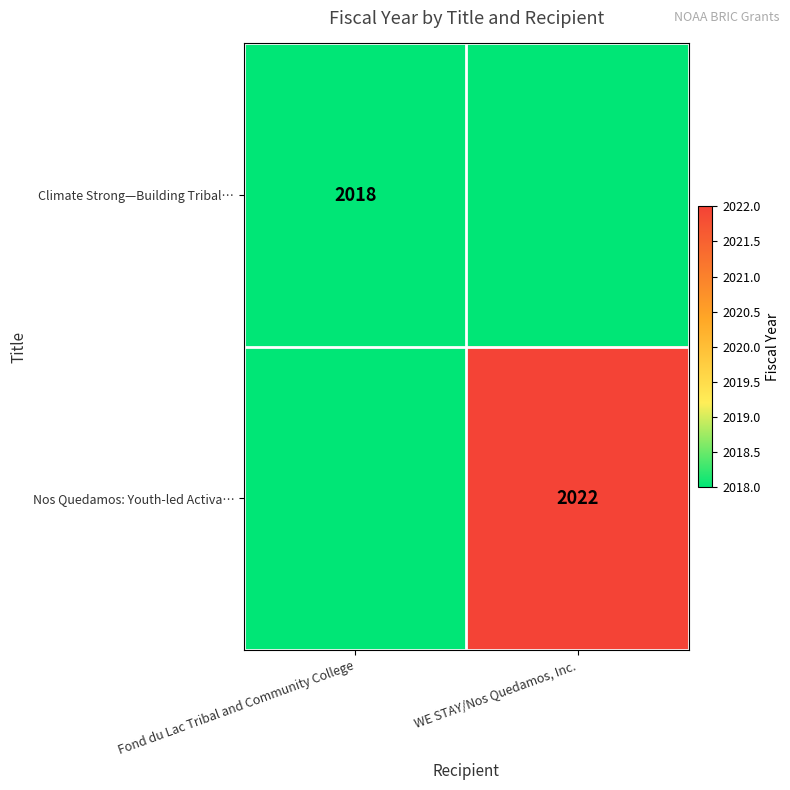

At which category is the sum across all series the highest?

WE STAY/Nos Quedamos, Inc.